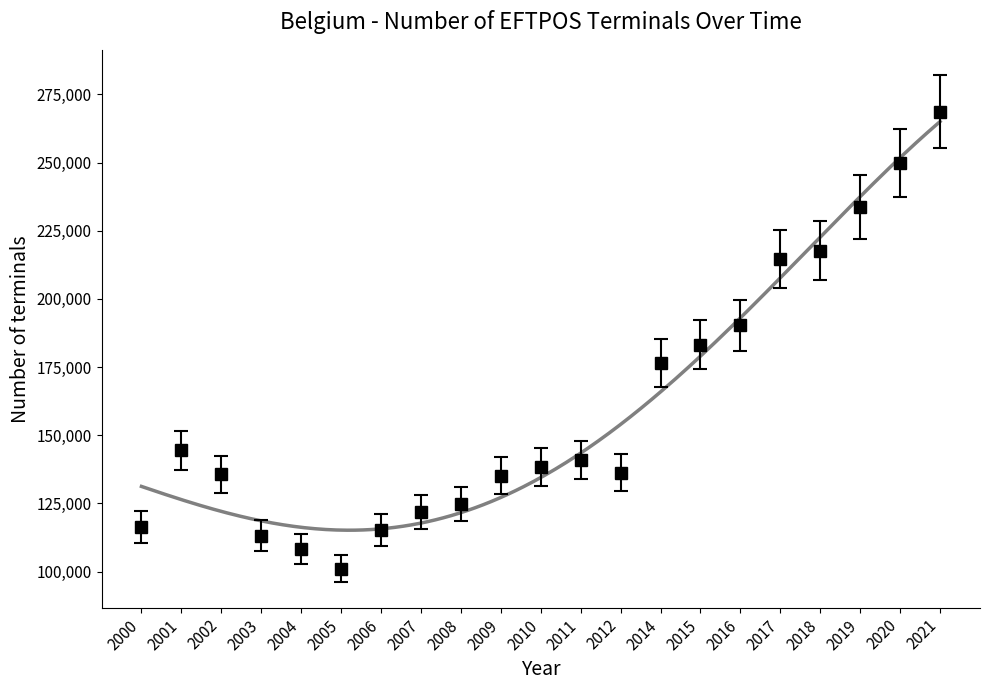

What is the value of the 13th point from the left?

136253